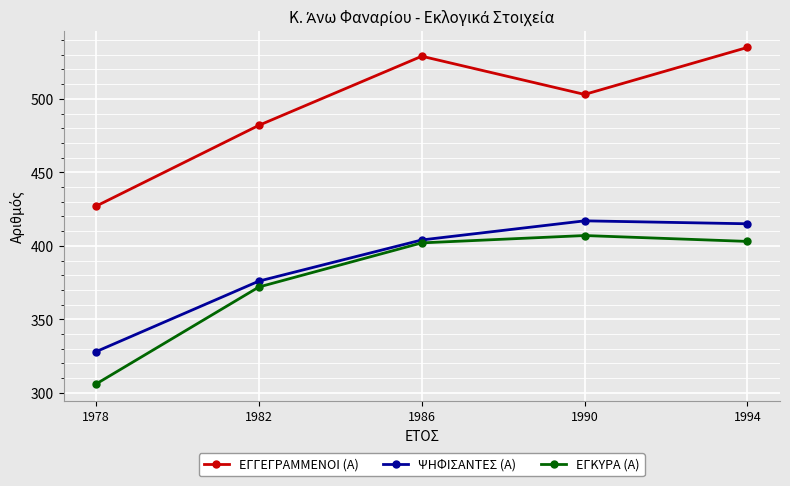

What is the average value of the ΕΓΚΥΡΑ (Α) series?

378